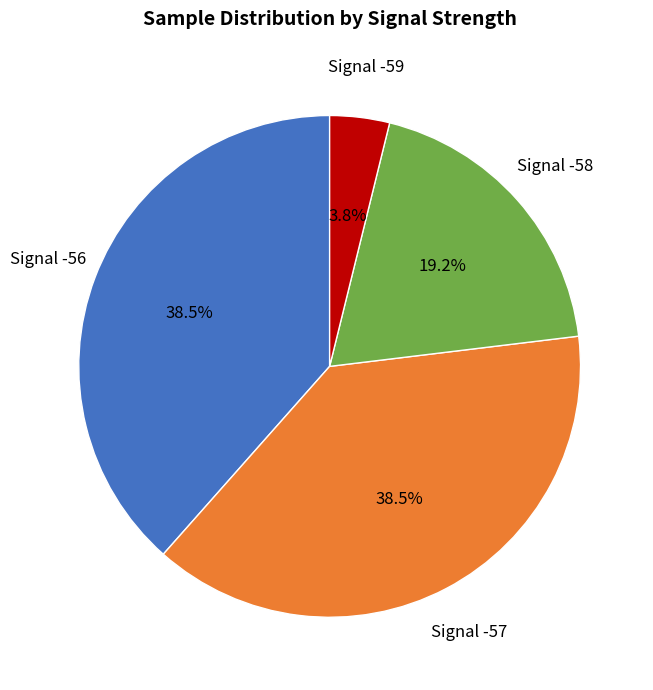

Does any single category account for the majority?

No